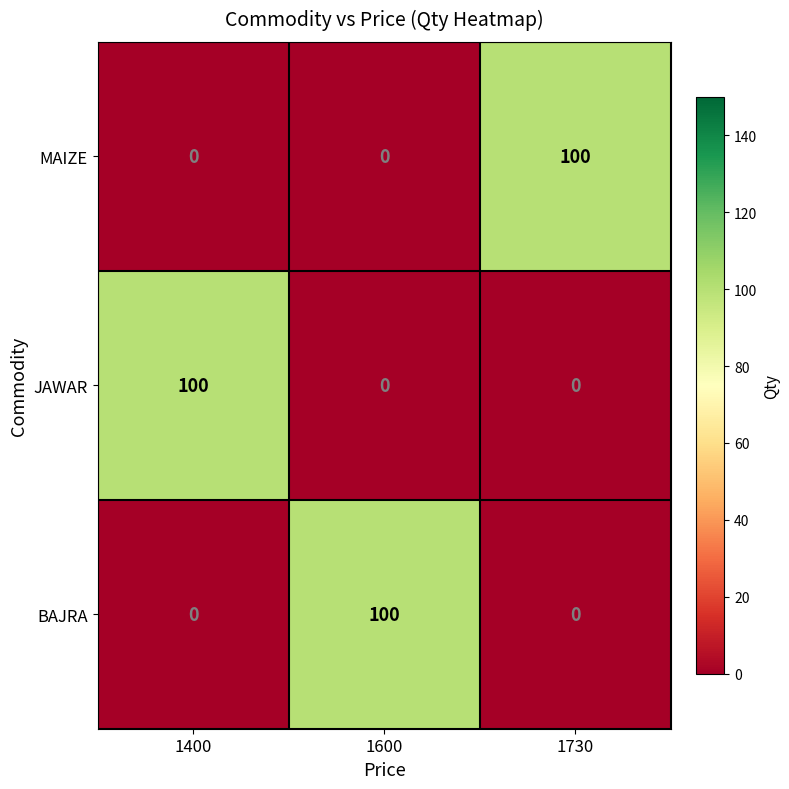

What is the spread (max minus min) of values at 1730?

100